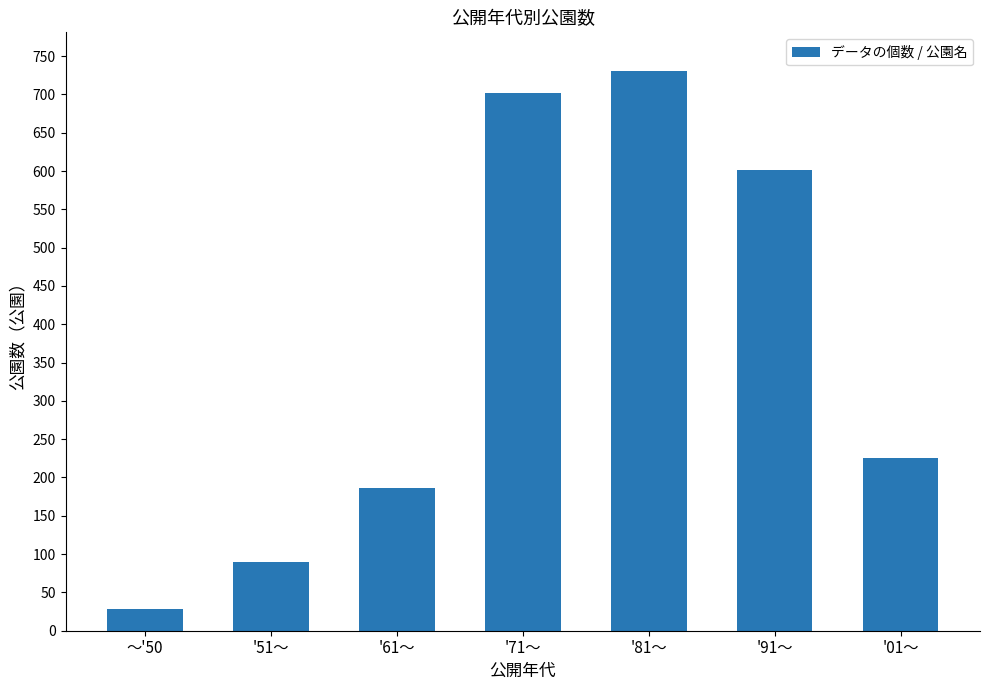

At which label is the value closest to 380?

'01～